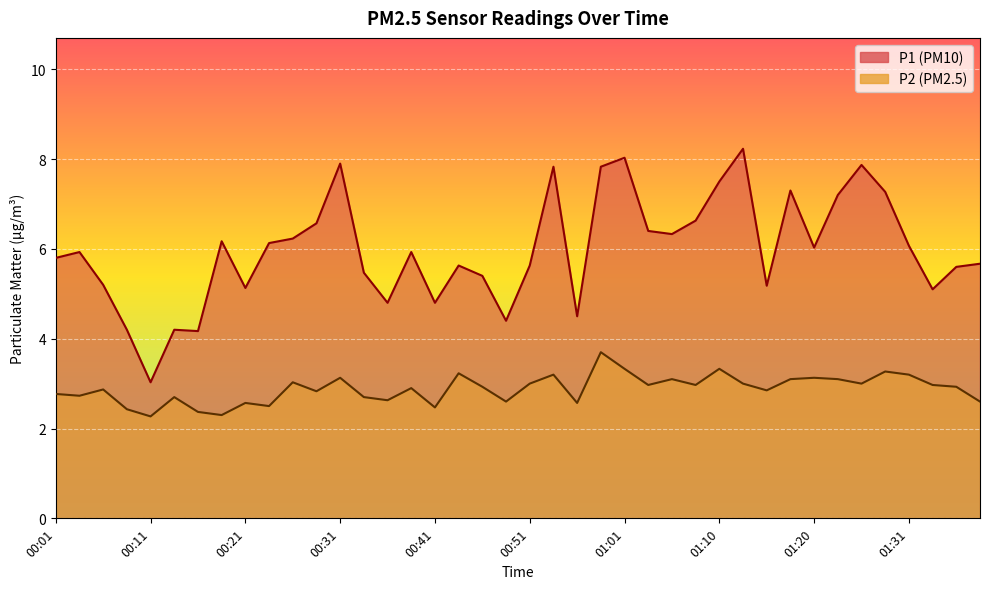

What is the average value of the P1 series?

6.0